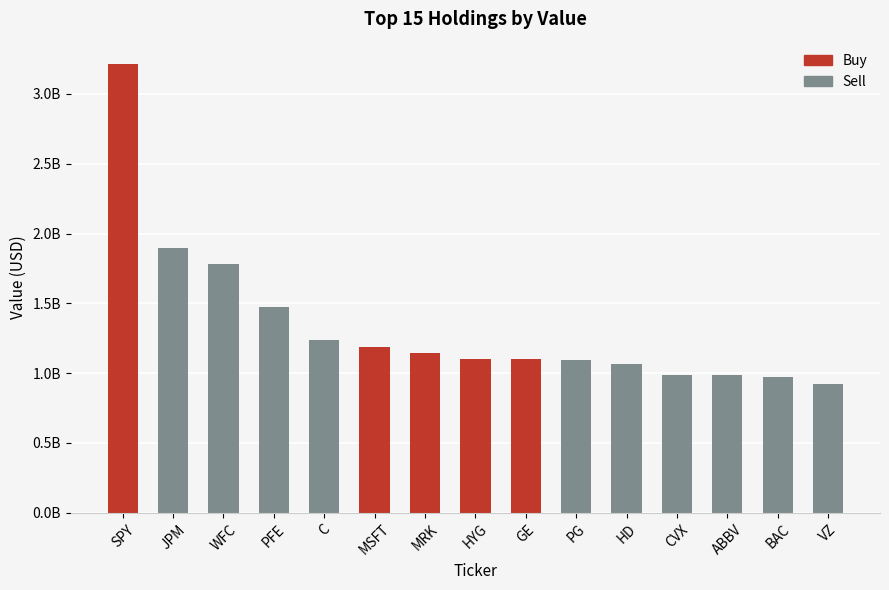

Reading left to right, transcribe all the data shown in this chart.

3213330000	1894656000	1781432000	1475390000	1239405000	1188943000	1144159000	1103683000	1101278000	1093493000	1063755000	985332000	984301000	975844000	918881000